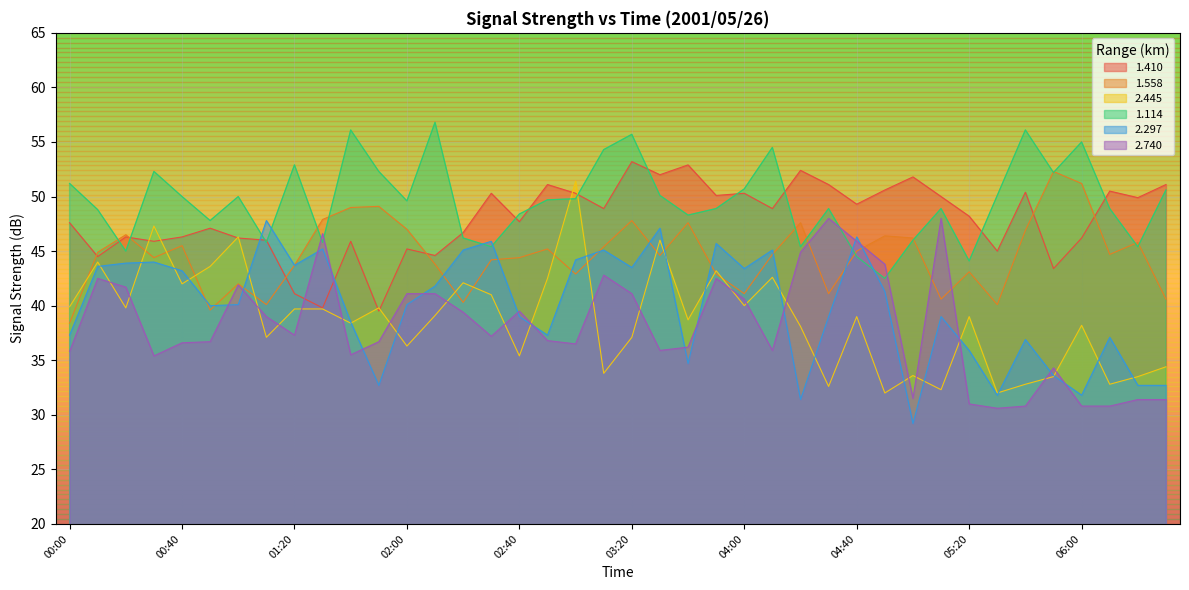

At which category is the sum across all series the highest?

03:20